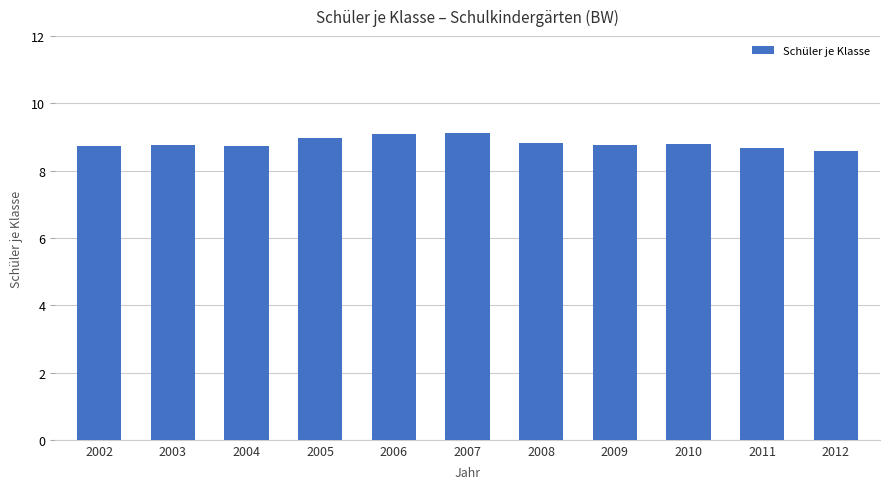

True or false: the data shows 8.8 at 2003.

True